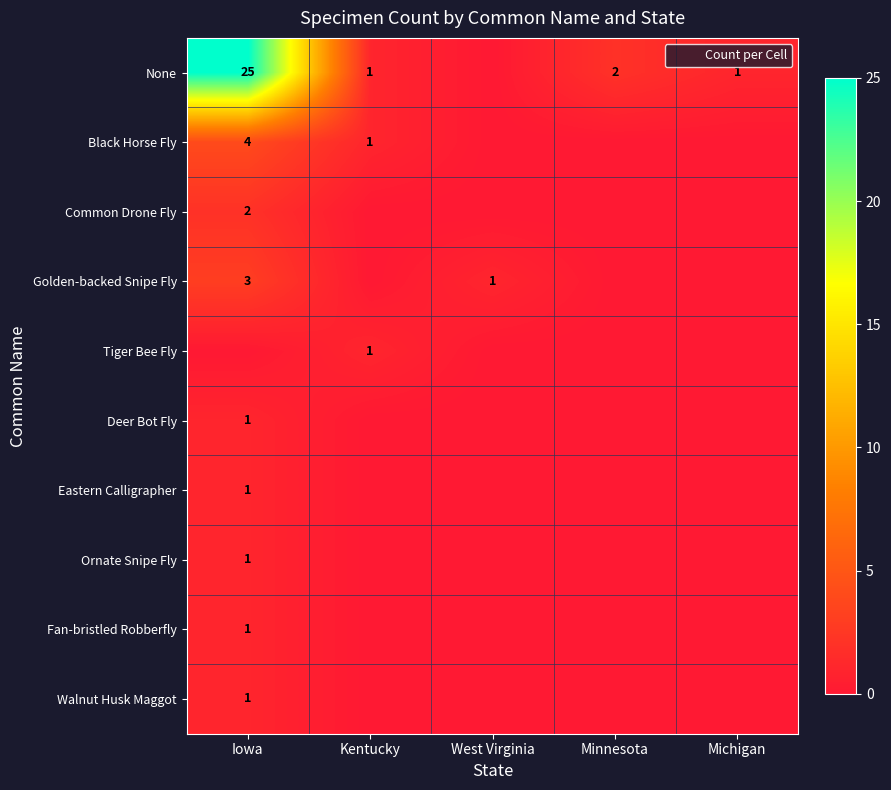

Is it true that Tiger Bee Fly equals 2 at Kentucky?

False